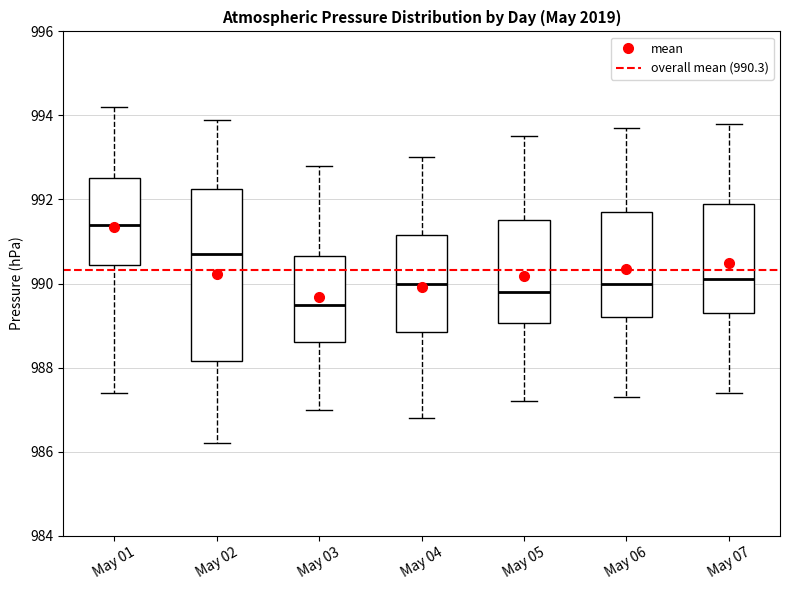

Where is the upper edge of the box for May 01 on the y-axis? The values are not printed on the chart, so give them approximately, as read against the axis.

992.6